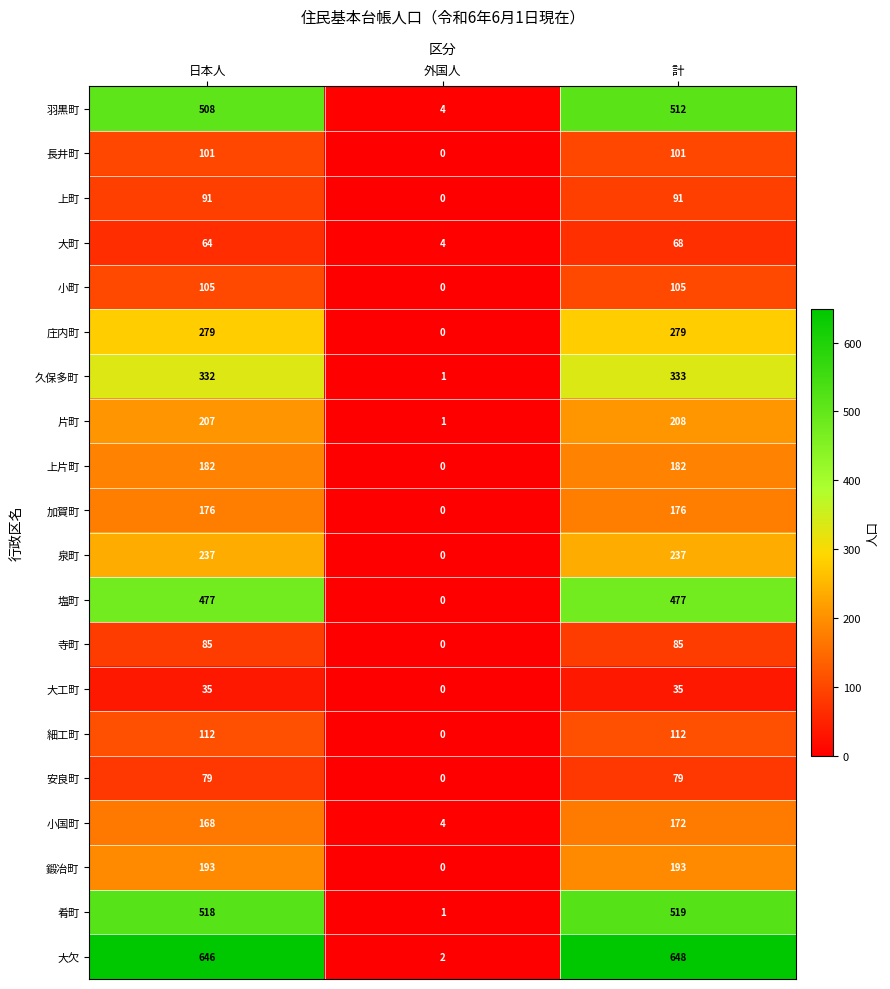

The value of 庄内町 at 計 is 172. True or false?

False